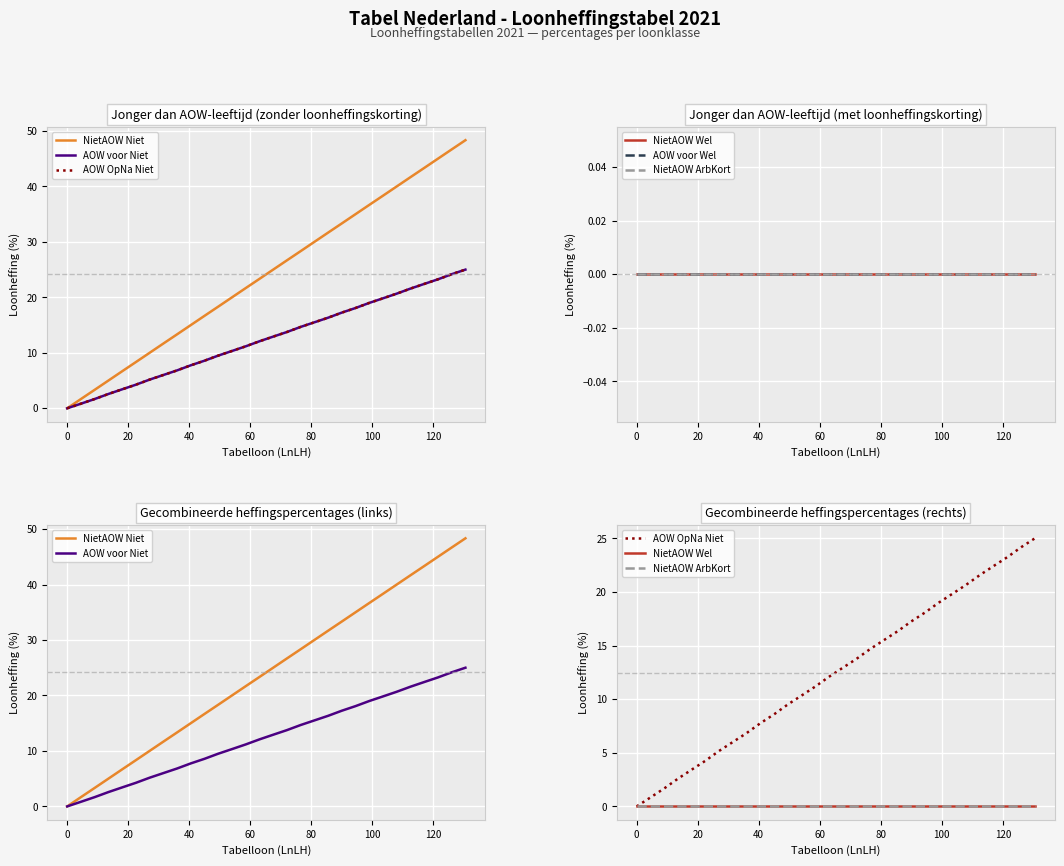

True or false: AOW OpNa Niet and AOW voor Niet cross at least once.

False